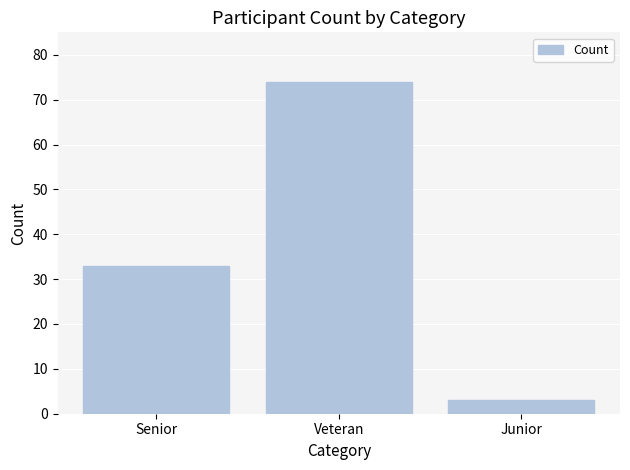

What is the ratio of the value at Veteran to the value at Senior?

2.2